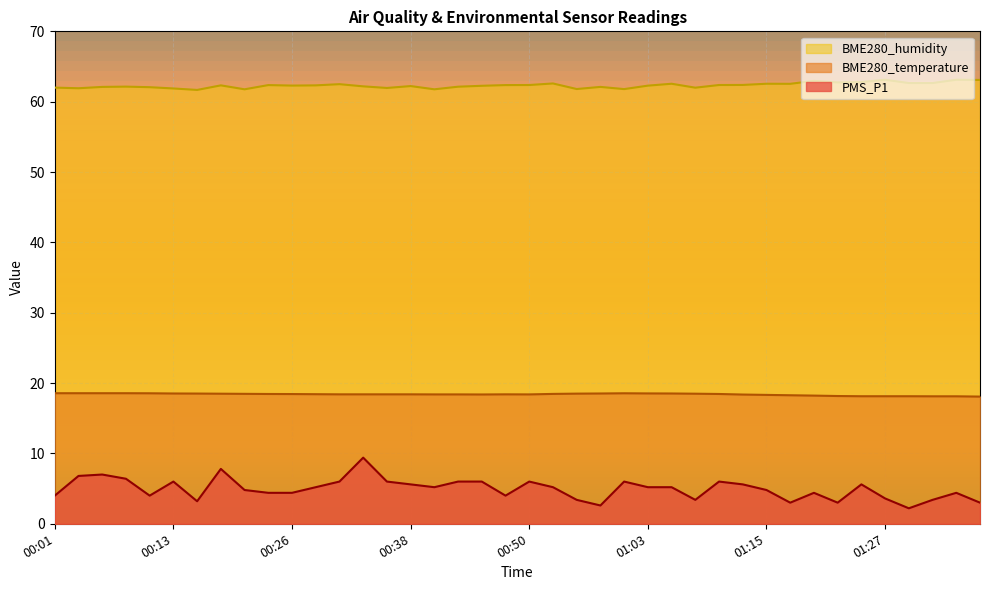

Which label corresponds to the smallest value in the chart?

01:30